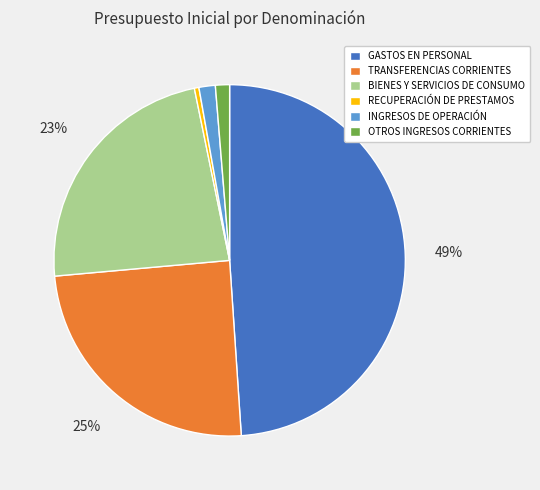

How many segments does this pie chart have?

6